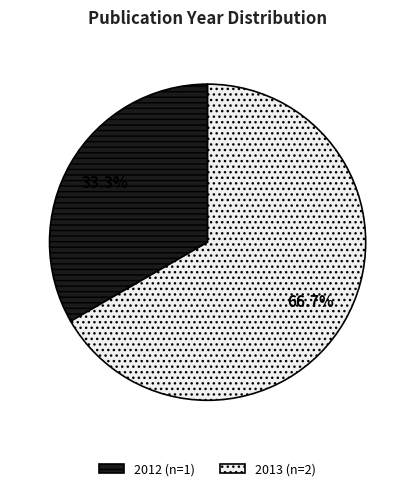

What is the ratio of the value at 2012 (n=1) to the value at 2013 (n=2)?

0.5